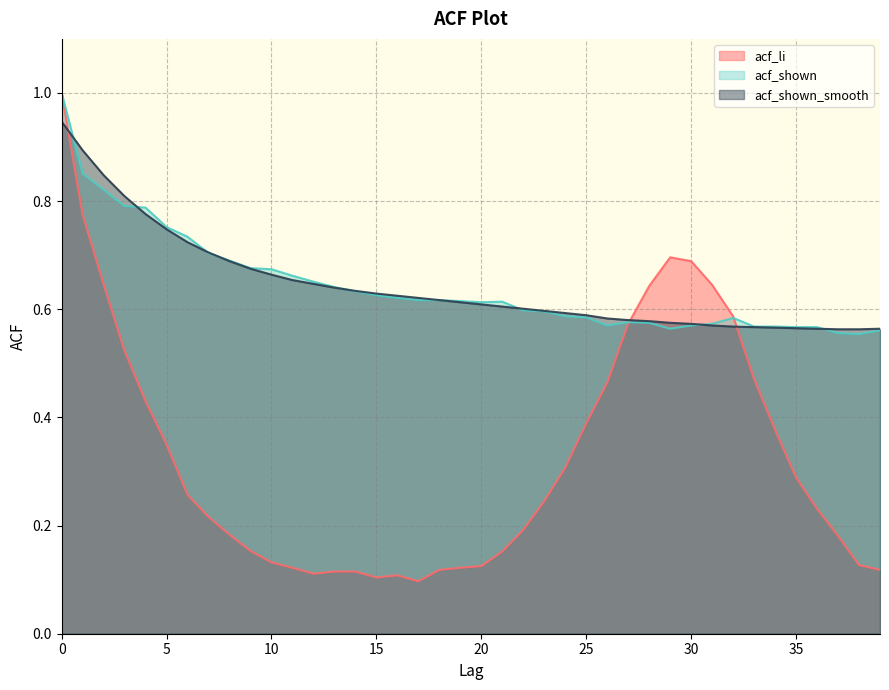

What is the smallest value displayed?

0.1